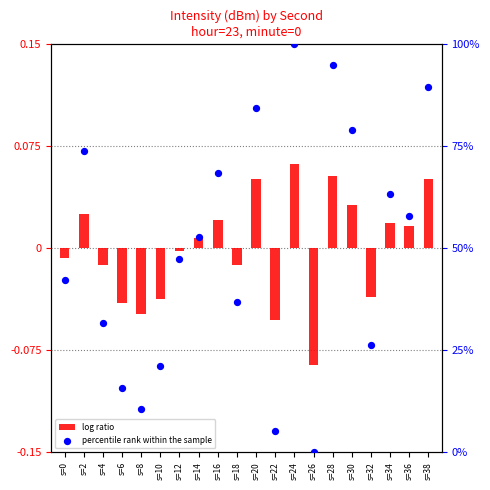

Which series has the largest Y range (max minus min)?

percentile rank within the sample